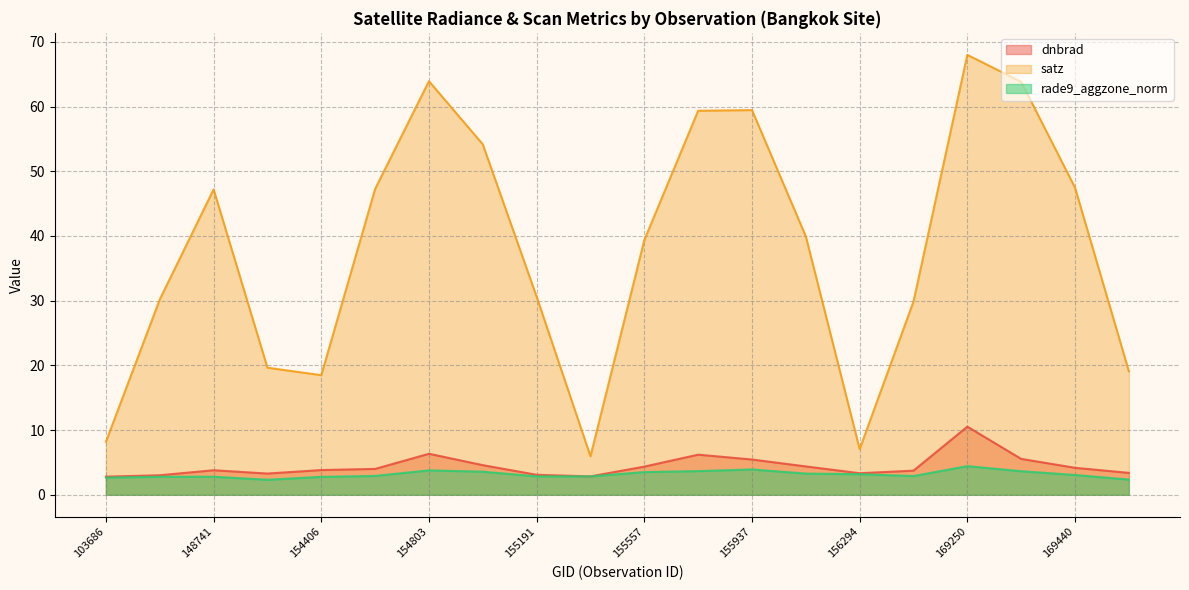

What is the value of the satz point at the 7th from the left?

63.9